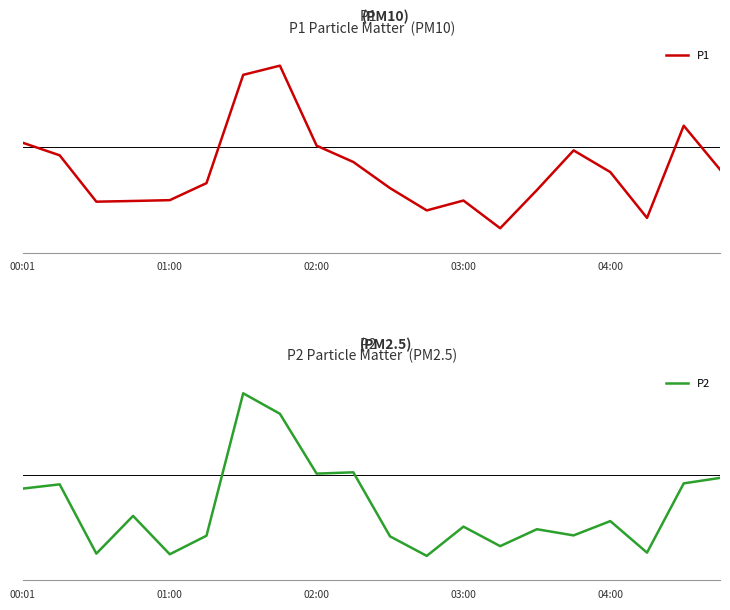

What is the sum of the P2 values at 00:01 and 03:00?

22.4